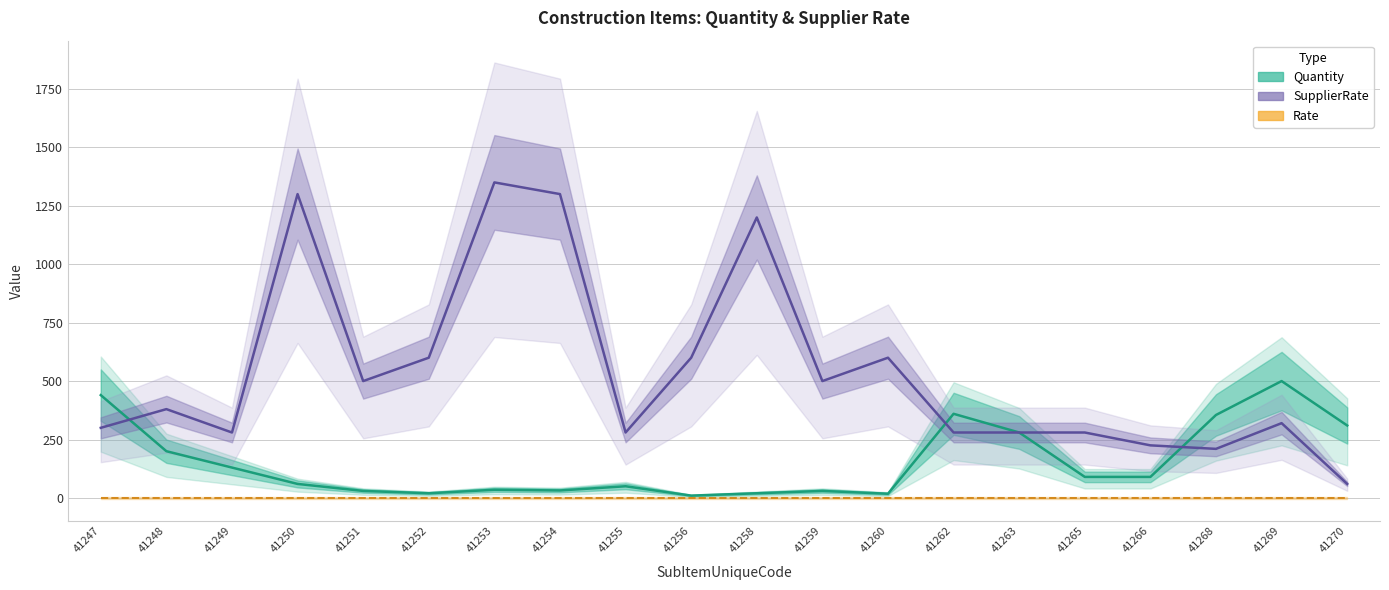

After their last crossing, which series has the higher values: Quantity or SupplierRate?

Quantity